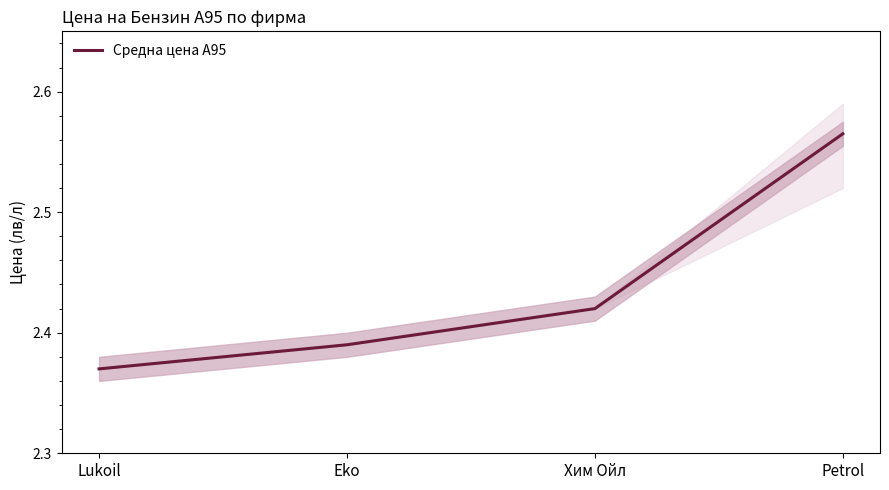

Which category has the highest value across all series?

Petrol